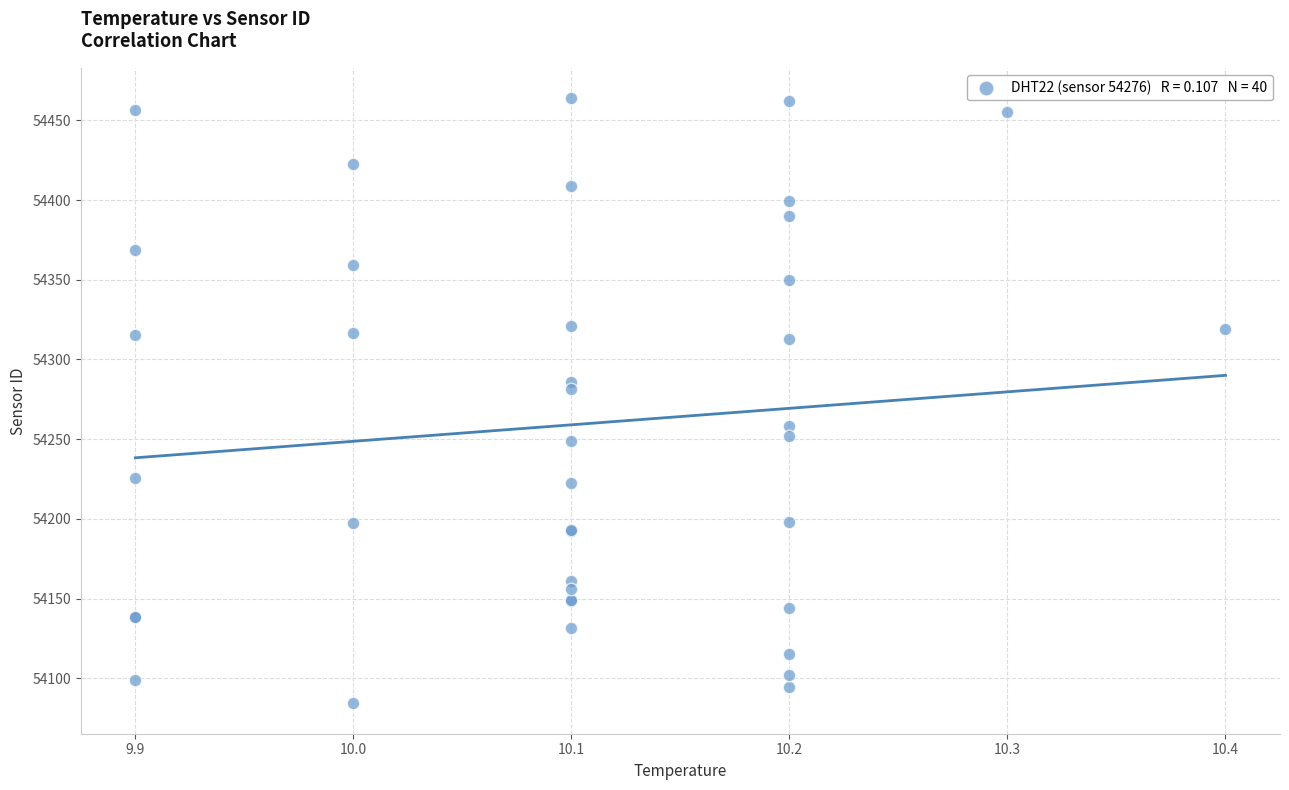

What Y value in the scatter plot is closest to 54274?

54281.7